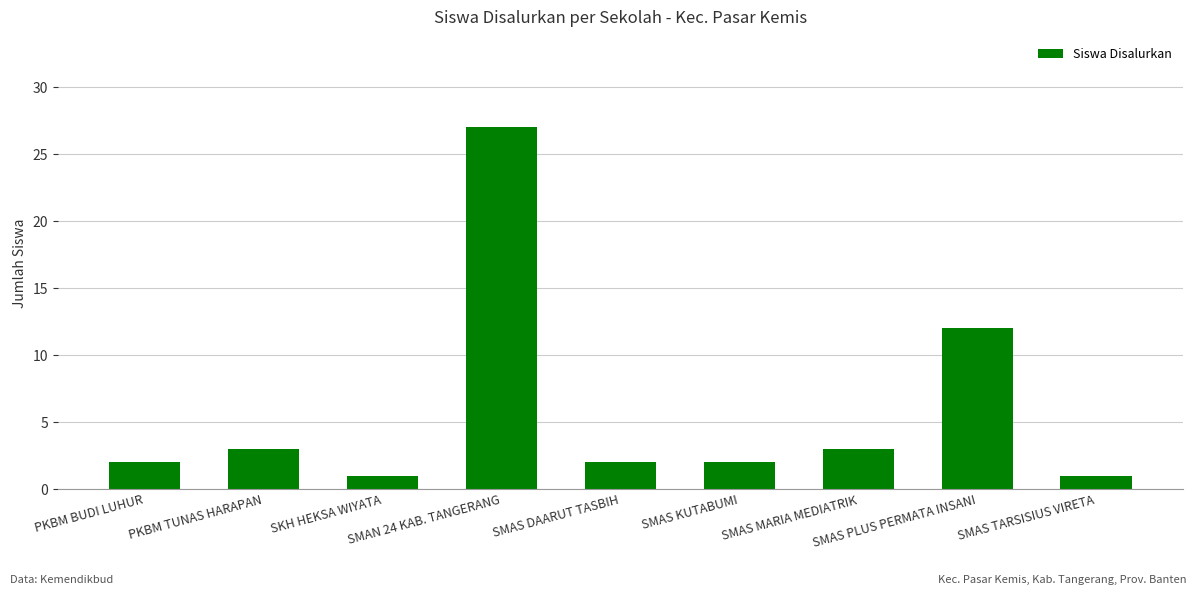

Is it true that the value at SMAN 24 KAB. TANGERANG is 14?

False